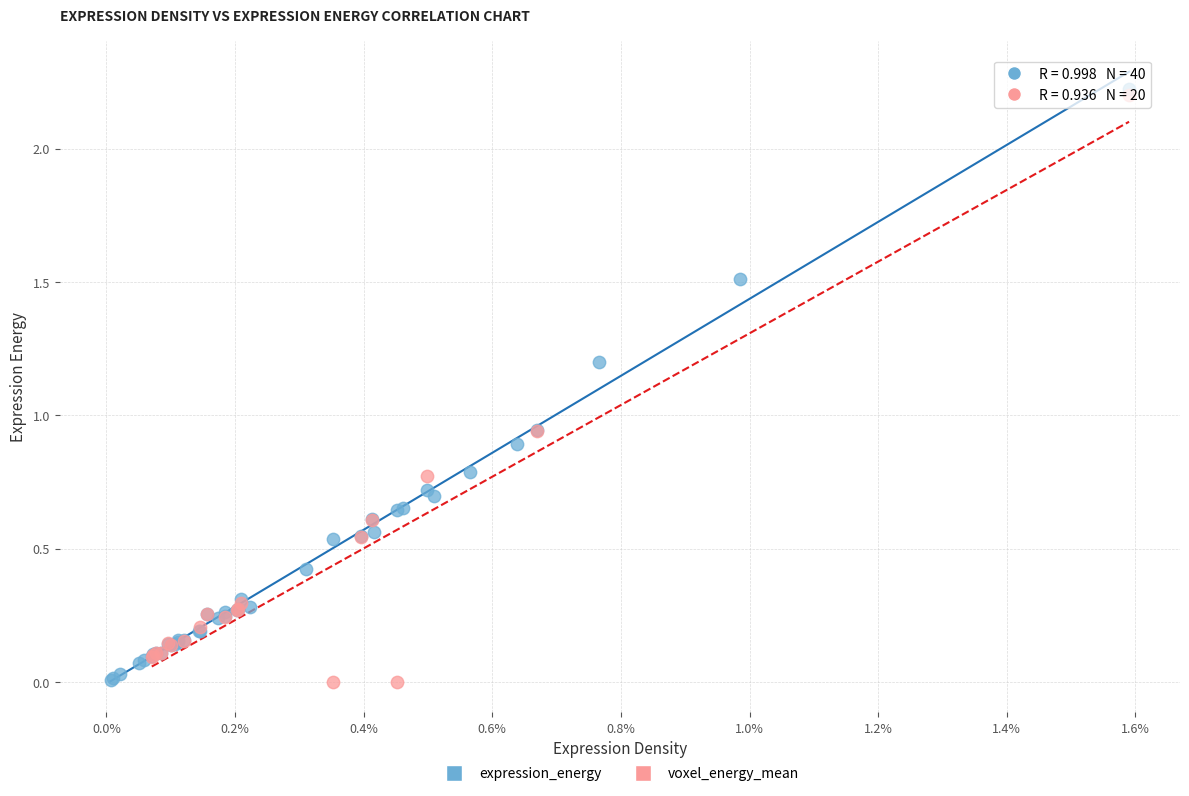

What are all the series names shown in the legend?

expression_energy, voxel_energy_mean